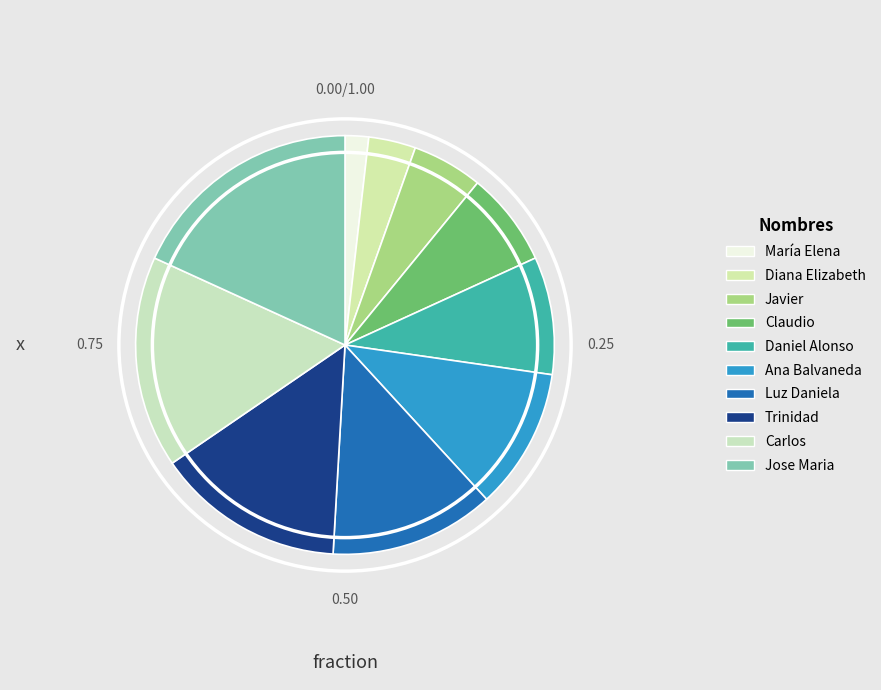

Which category has the smallest portion of the pie?

María Elena